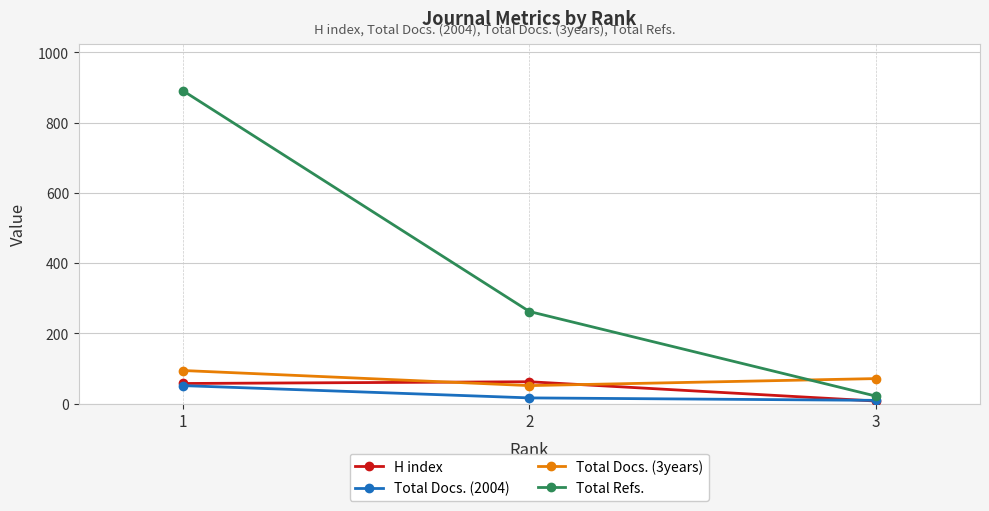

How many data points does each series have?

3